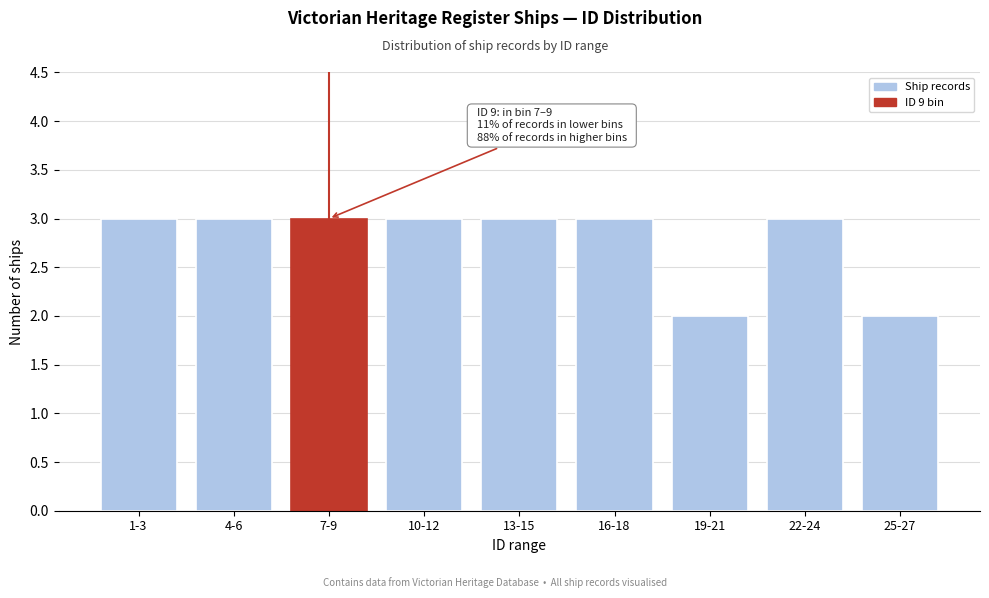

Reading left to right, what are all the values shown in this chart?

3	3	3	3	3	3	2	3	2